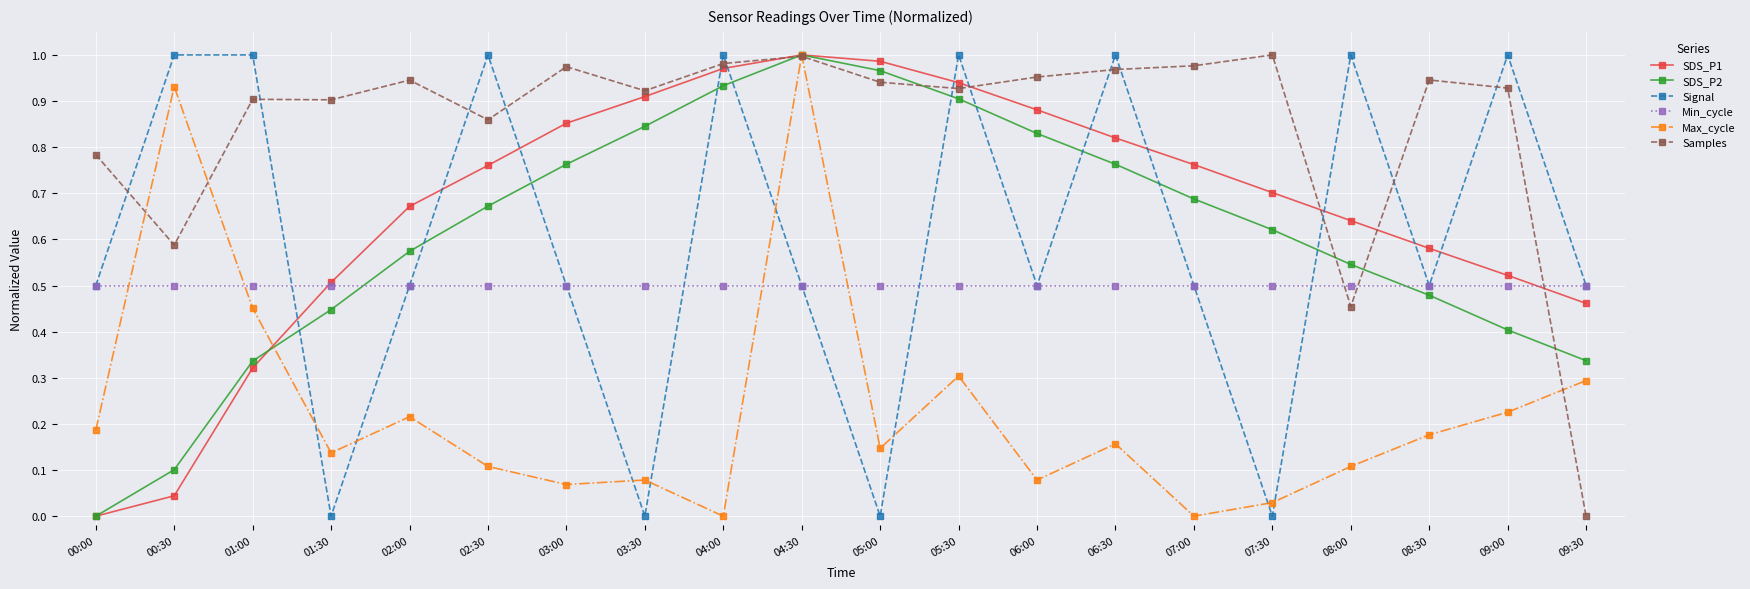

The Samples series shows 1.3 at 05:00. True or false?

False